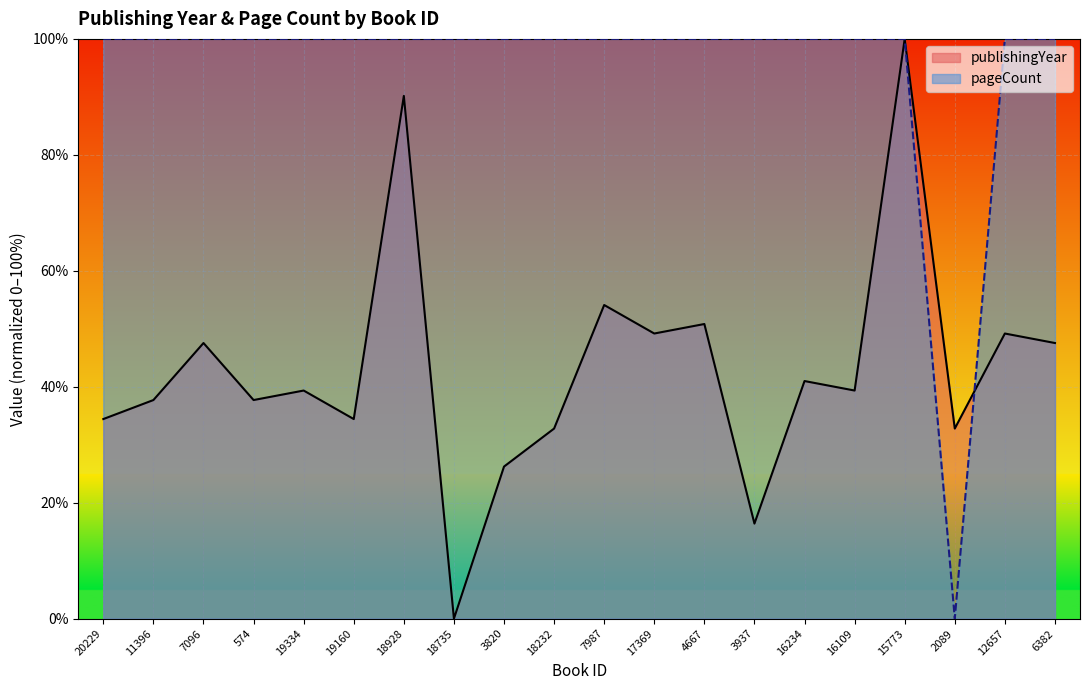

What is the sum of the publishingYear values at 11396 and 18735?

37.7